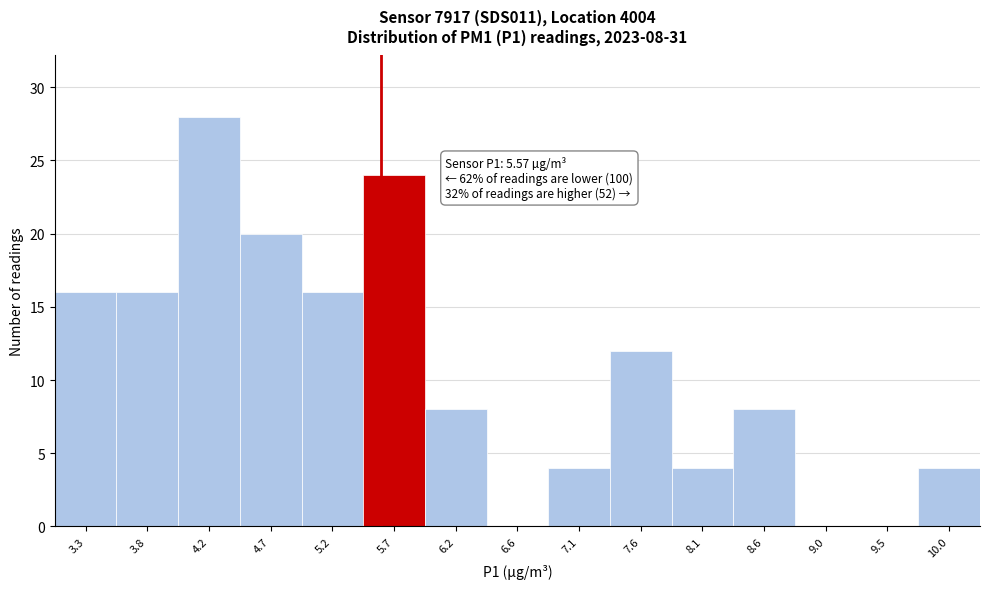

Which range on the x-axis has the tallest bar?

3.99 to 4.47